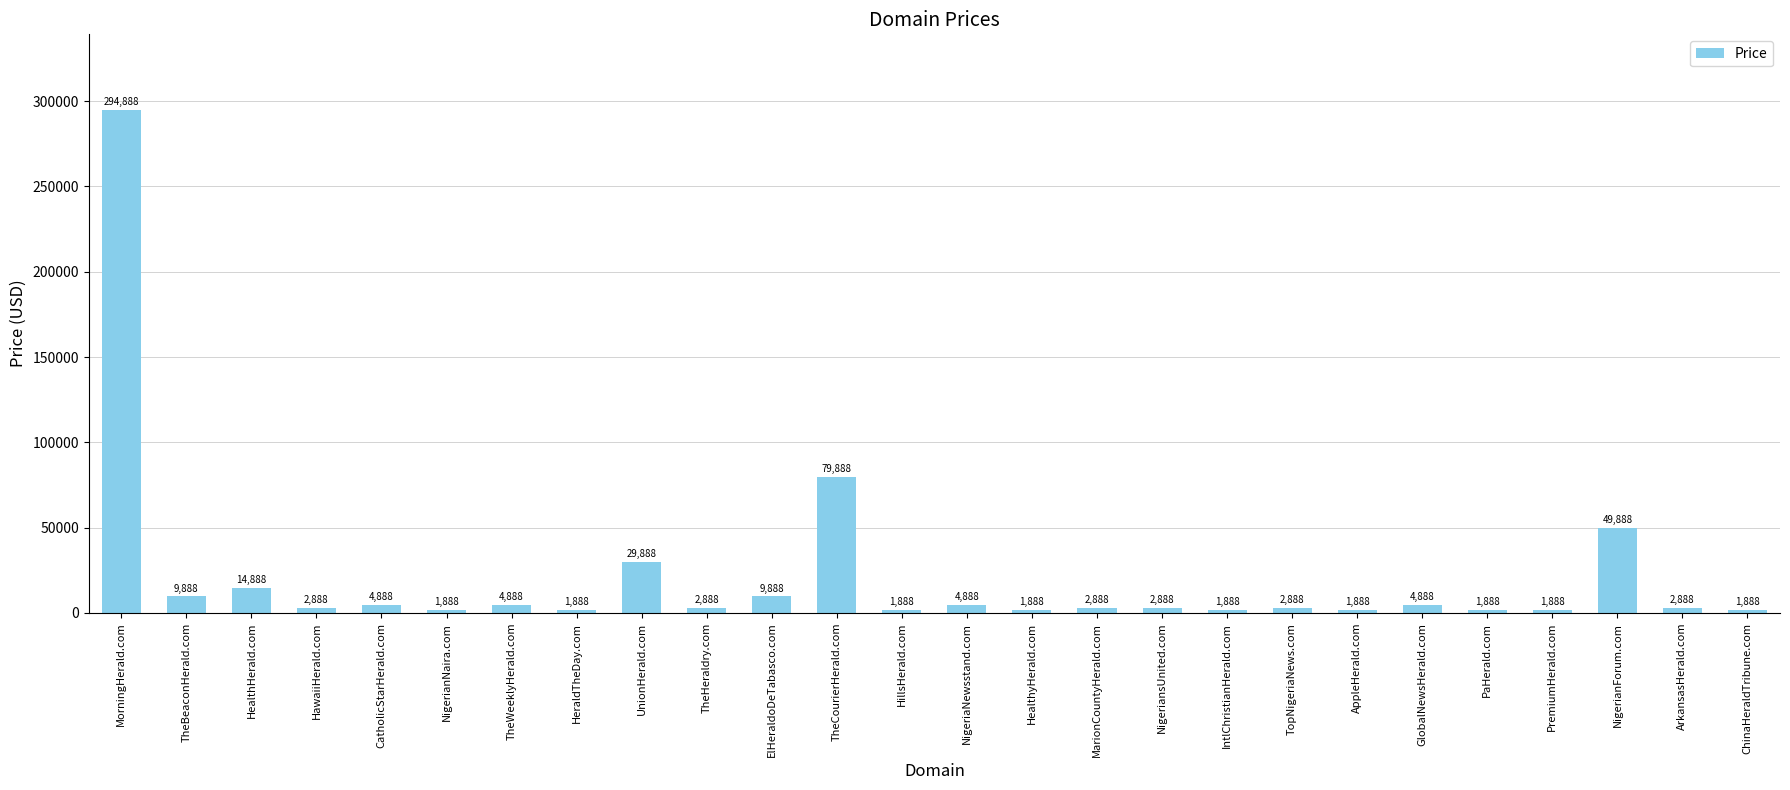

The value at AppleHerald.com is 1888. True or false?

True